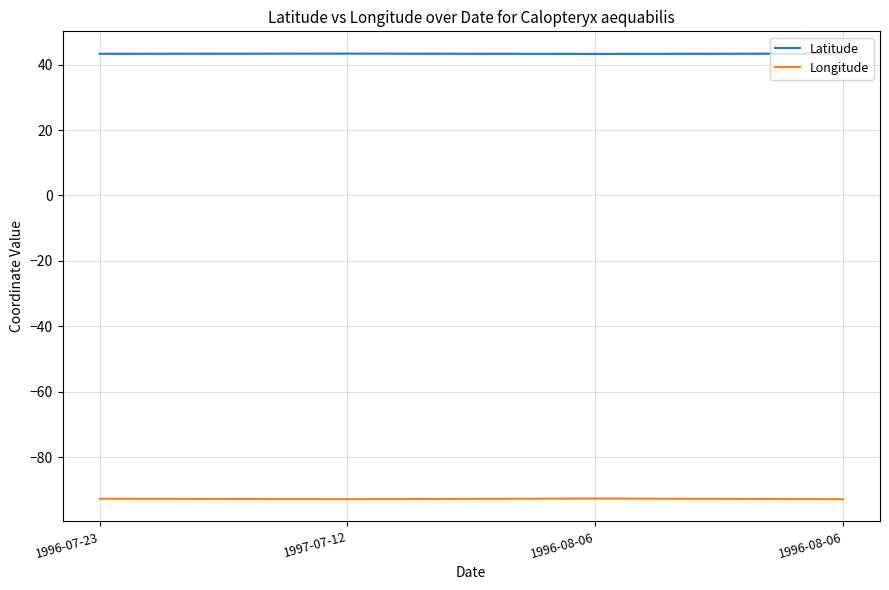

True or false: Latitude and Longitude cross at least once.

False